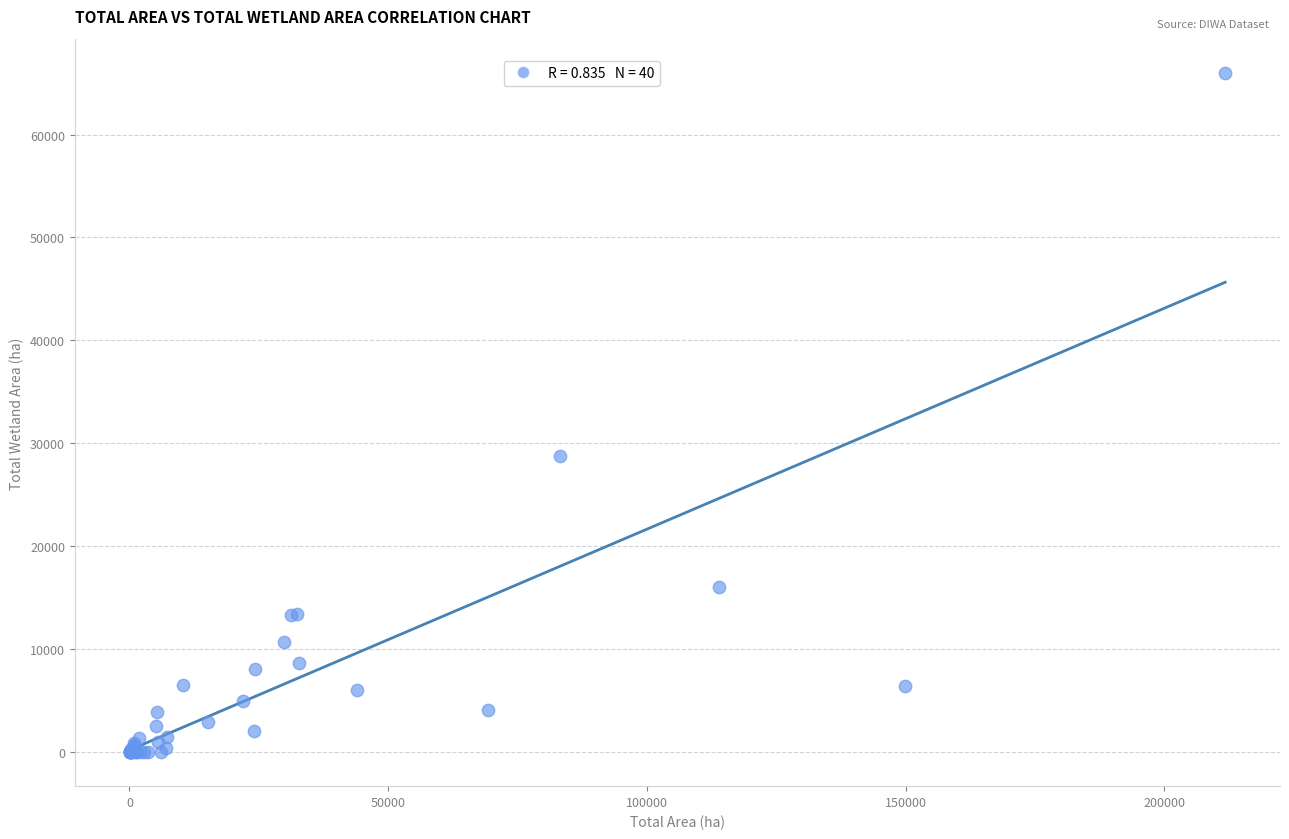

What Y value in the scatter plot is closest to 33007?

28733